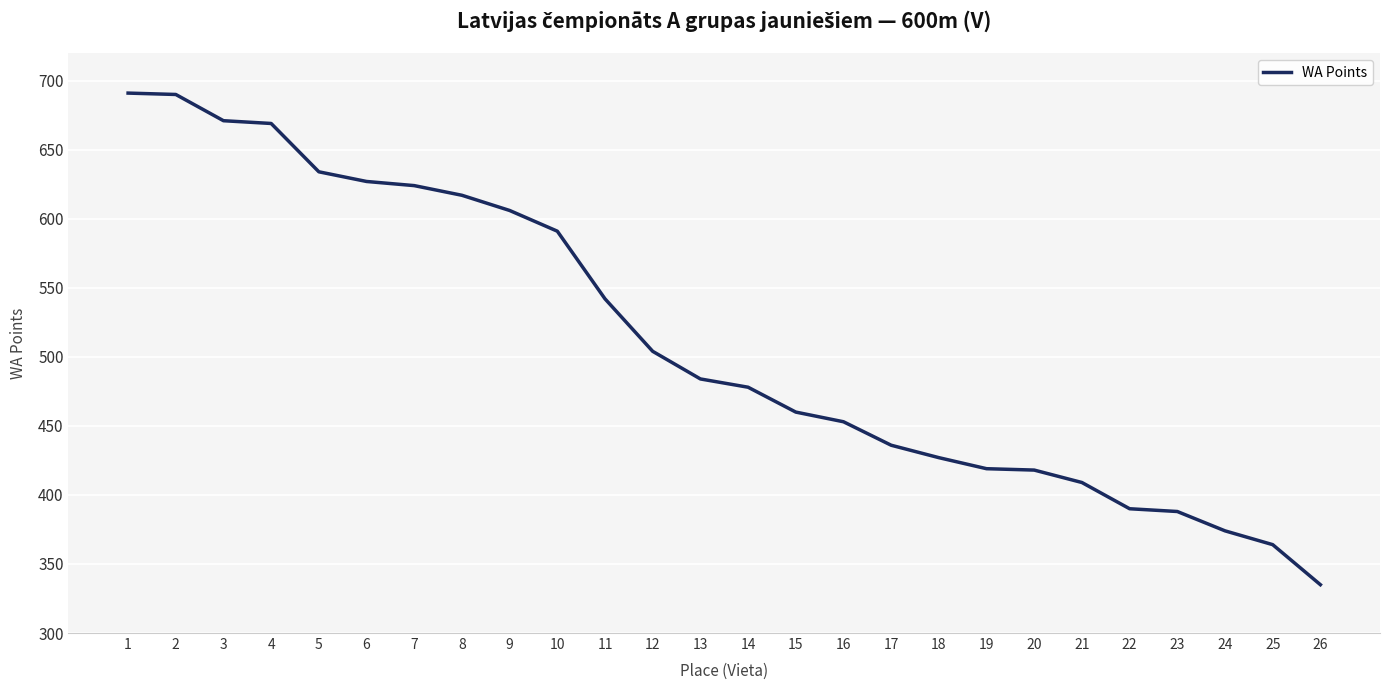

What is the difference between the values at 7 and 24?

250